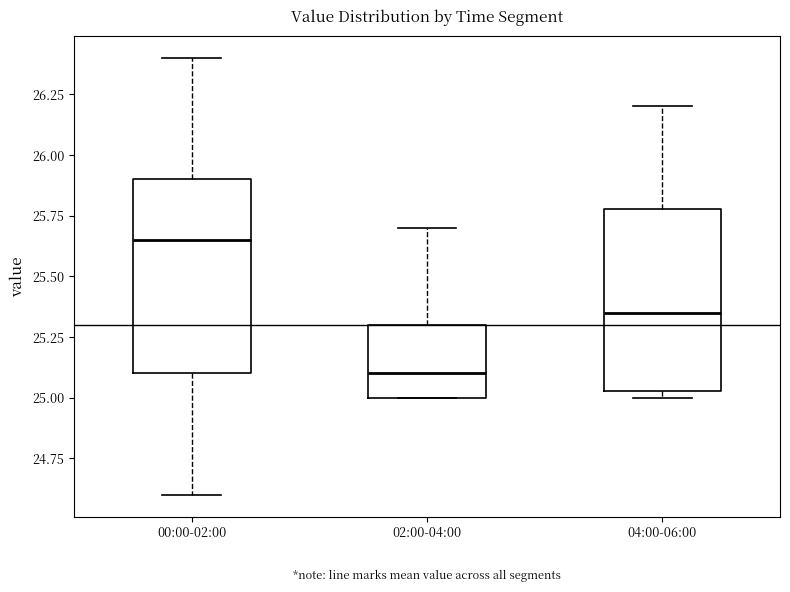

Which box's median line is the lowest?

02:00-04:00